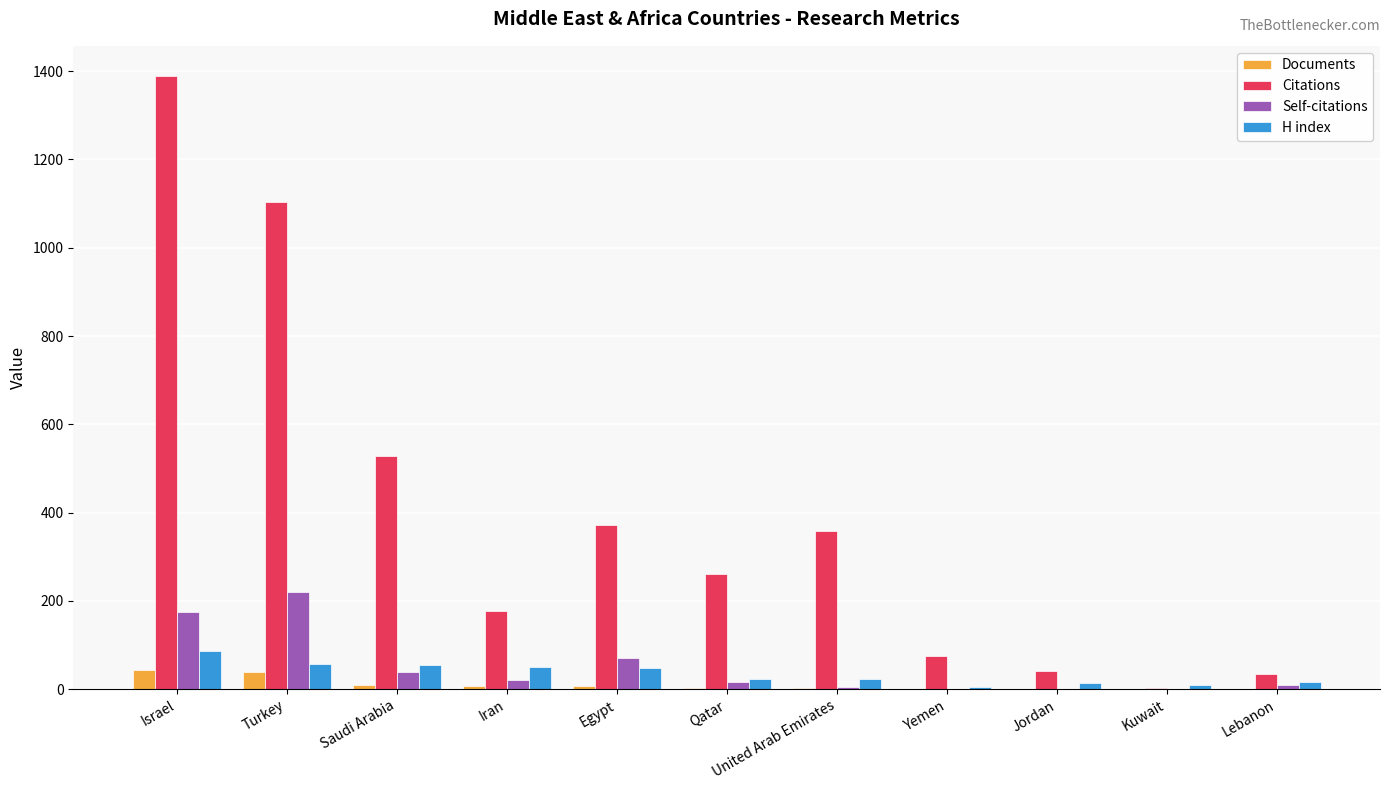

Which series changed the most between United Arab Emirates and Lebanon?

Citations